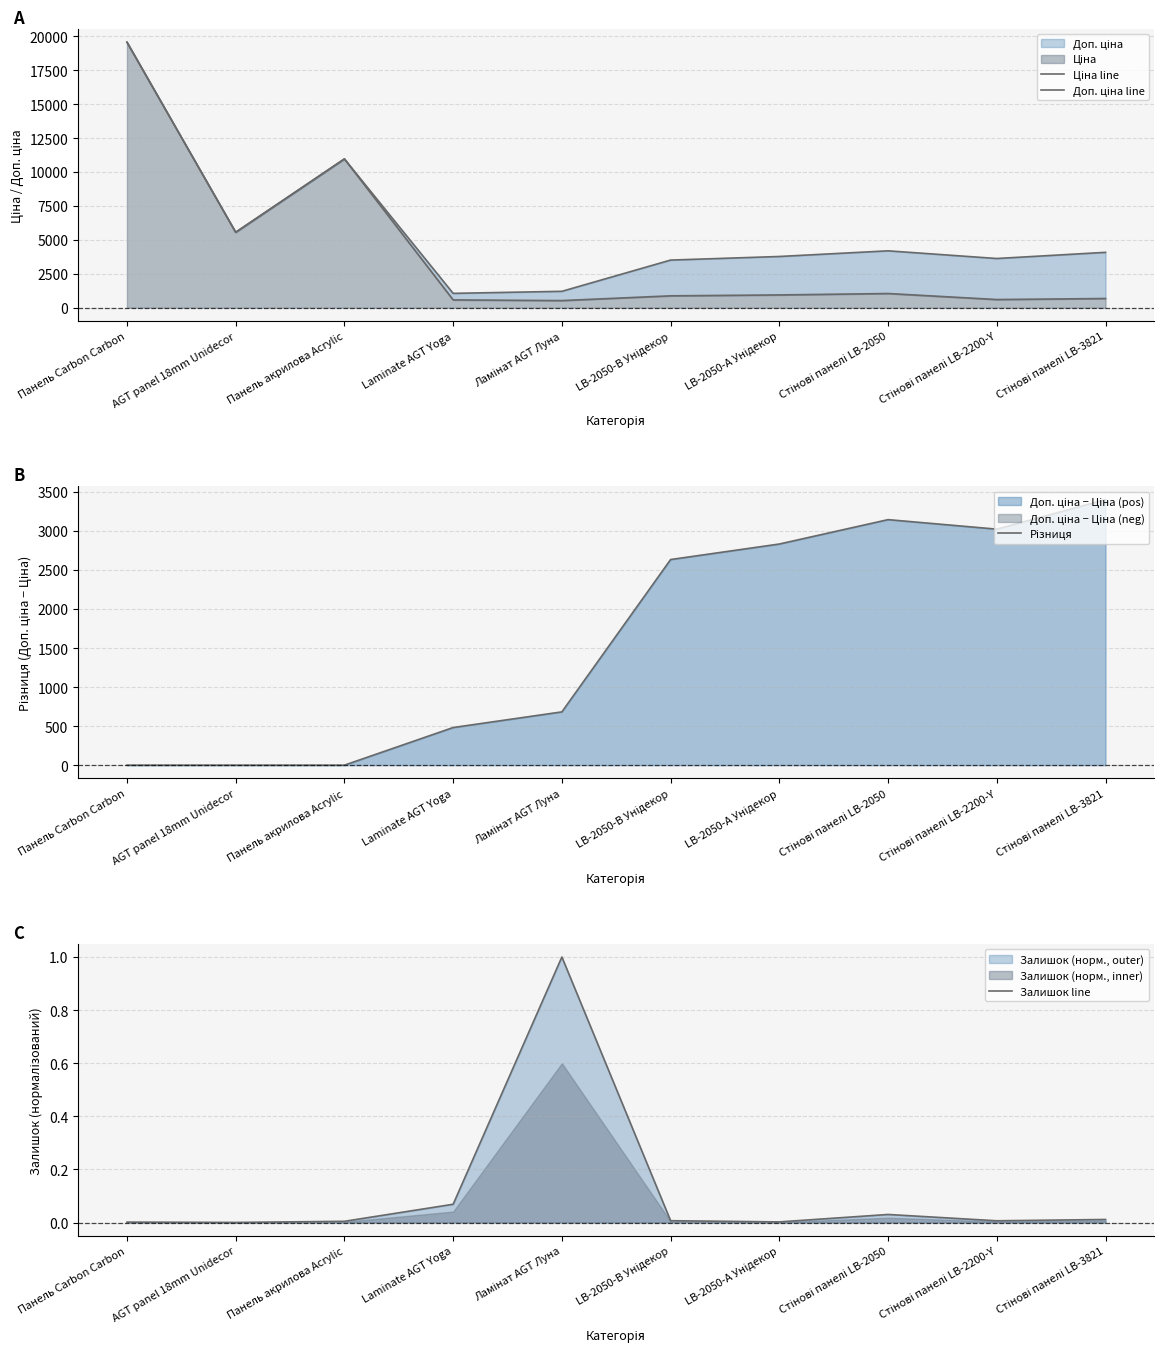

In Залишок line, how many points are lower than both neighbors (excluding endpoints)?

3